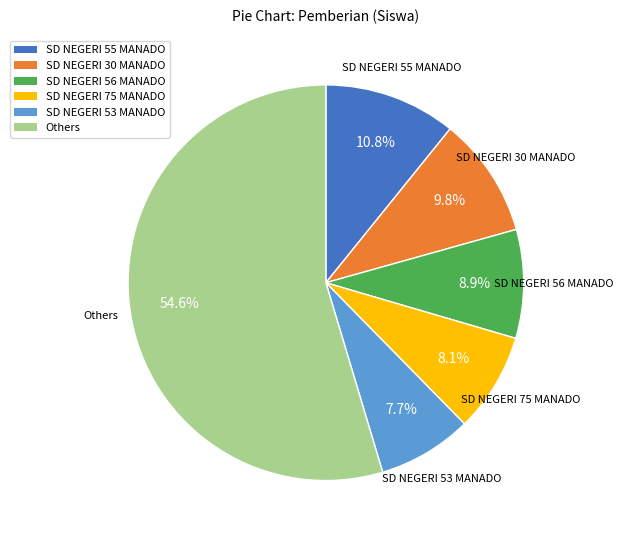

What is the largest slice in the pie chart?

Others